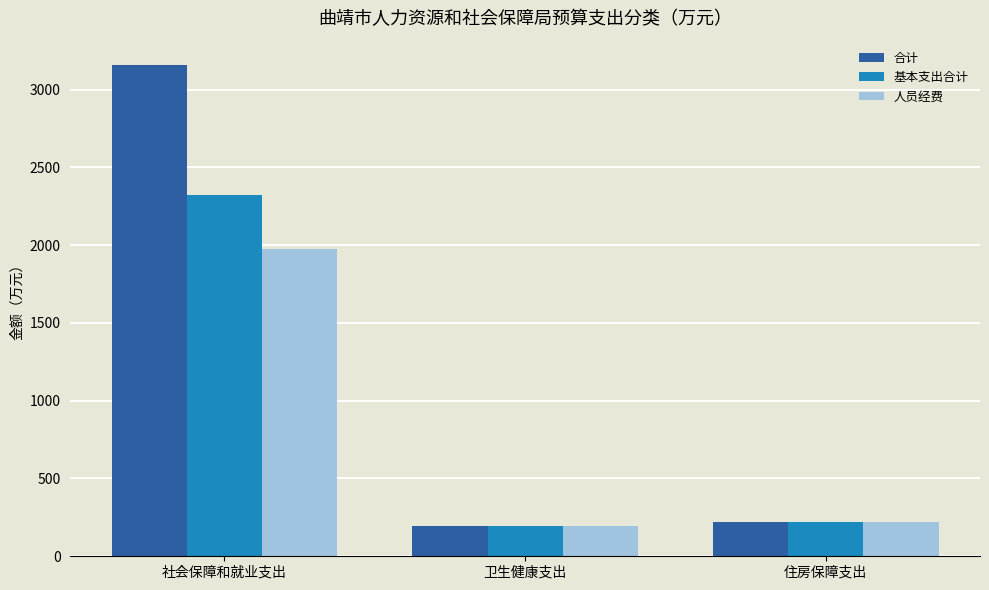

Reading left to right, list all the values displayed in this chart.

合计: 社会保障和就业支出=3156.7	卫生健康支出=192.0	住房保障支出=219.5
基本支出合计: 社会保障和就业支出=2322.9	卫生健康支出=192.0	住房保障支出=219.5
人员经费: 社会保障和就业支出=1978.2	卫生健康支出=192.0	住房保障支出=219.5